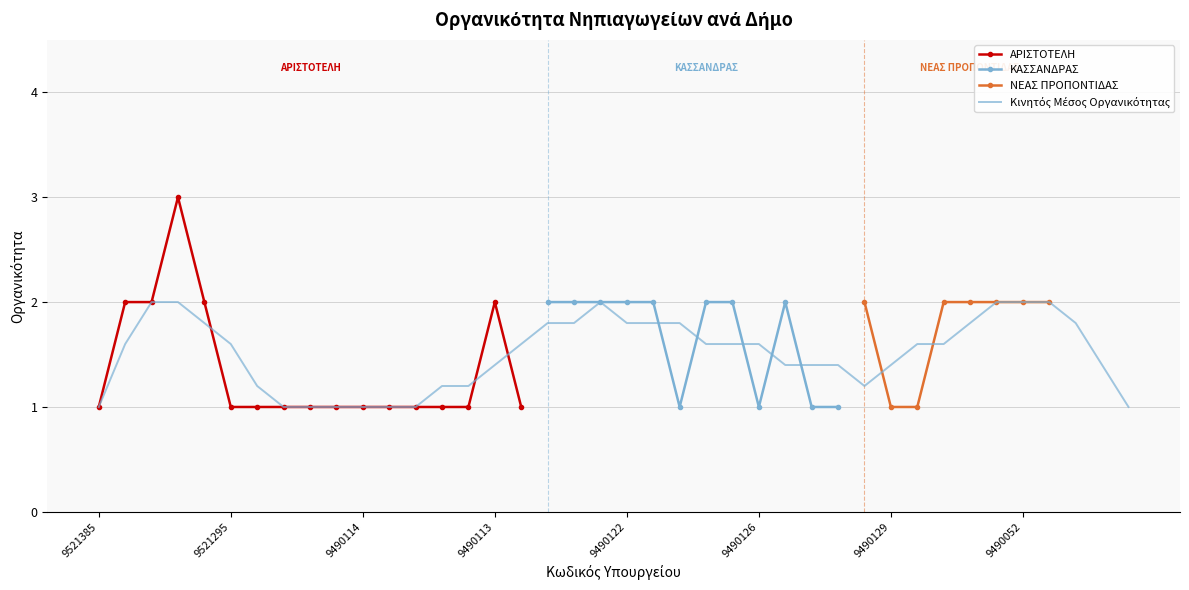

The value at 9490360 is 2. True or false?

True